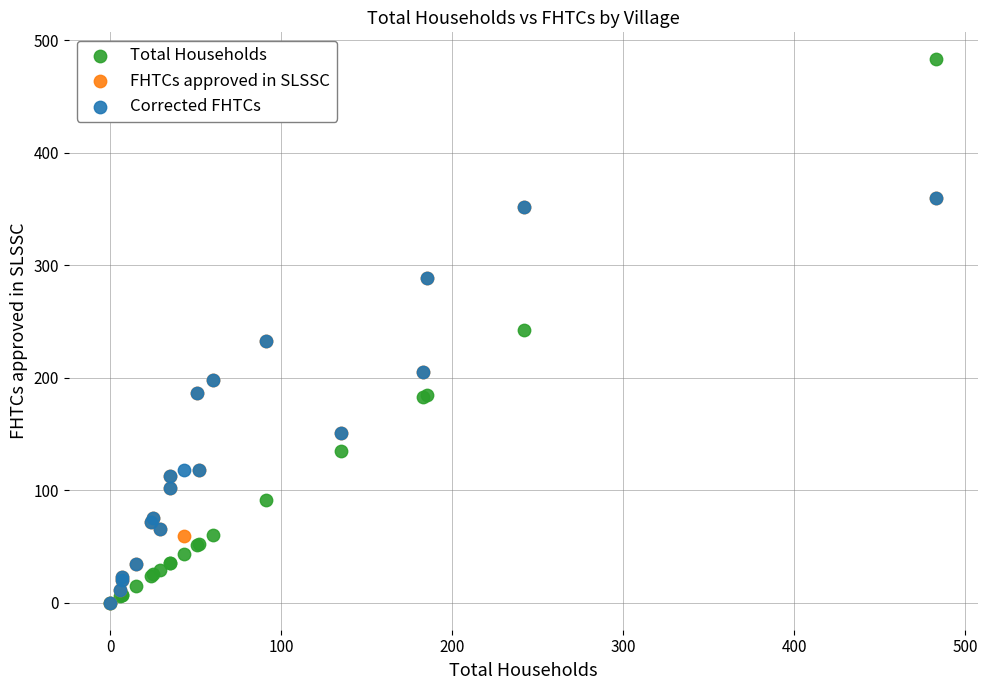

What are all the series names shown in the legend?

Total Households, FHTCs approved in SLSSC, Corrected FHTCs